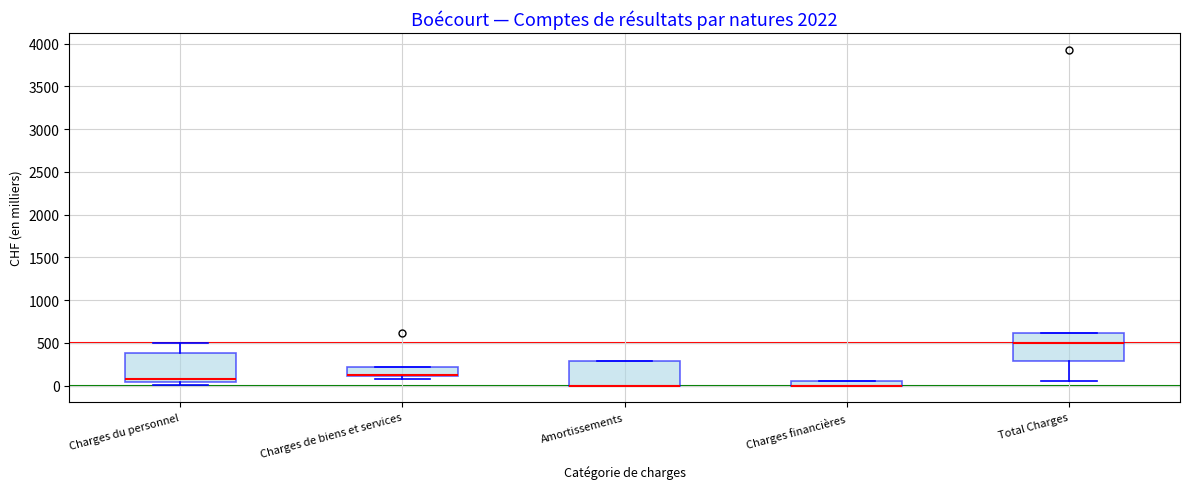

Where is the lower edge of the box for Charges de biens et services on the y-axis? The values are not printed on the chart, so give them approximately, as read against the axis.

100